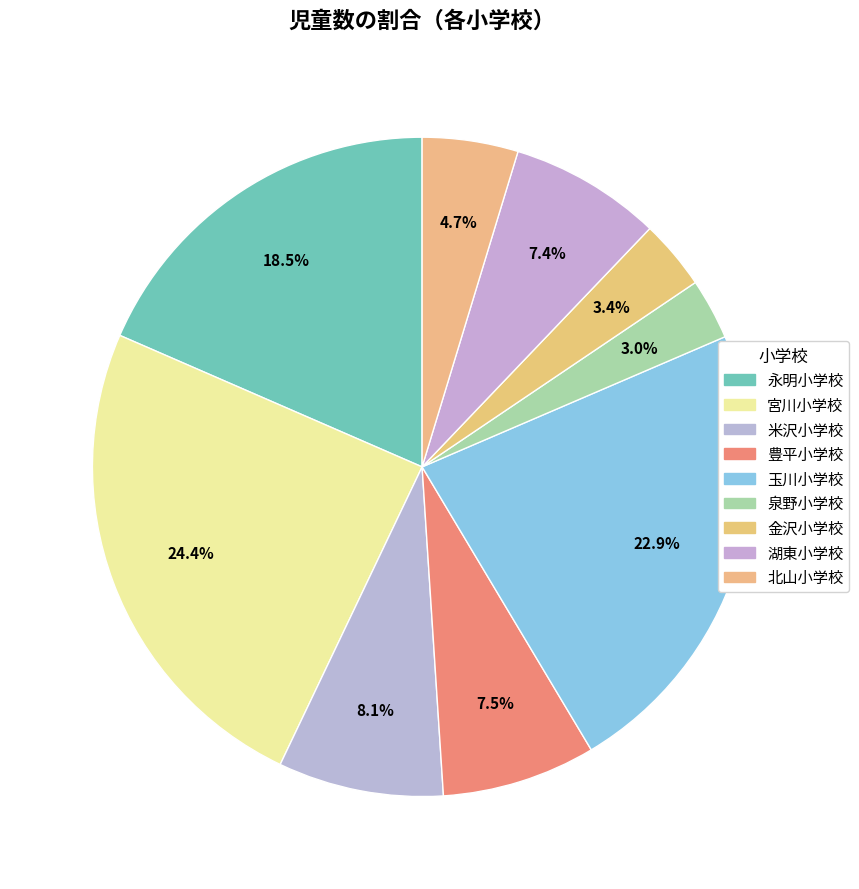

Does any single category account for the majority?

No